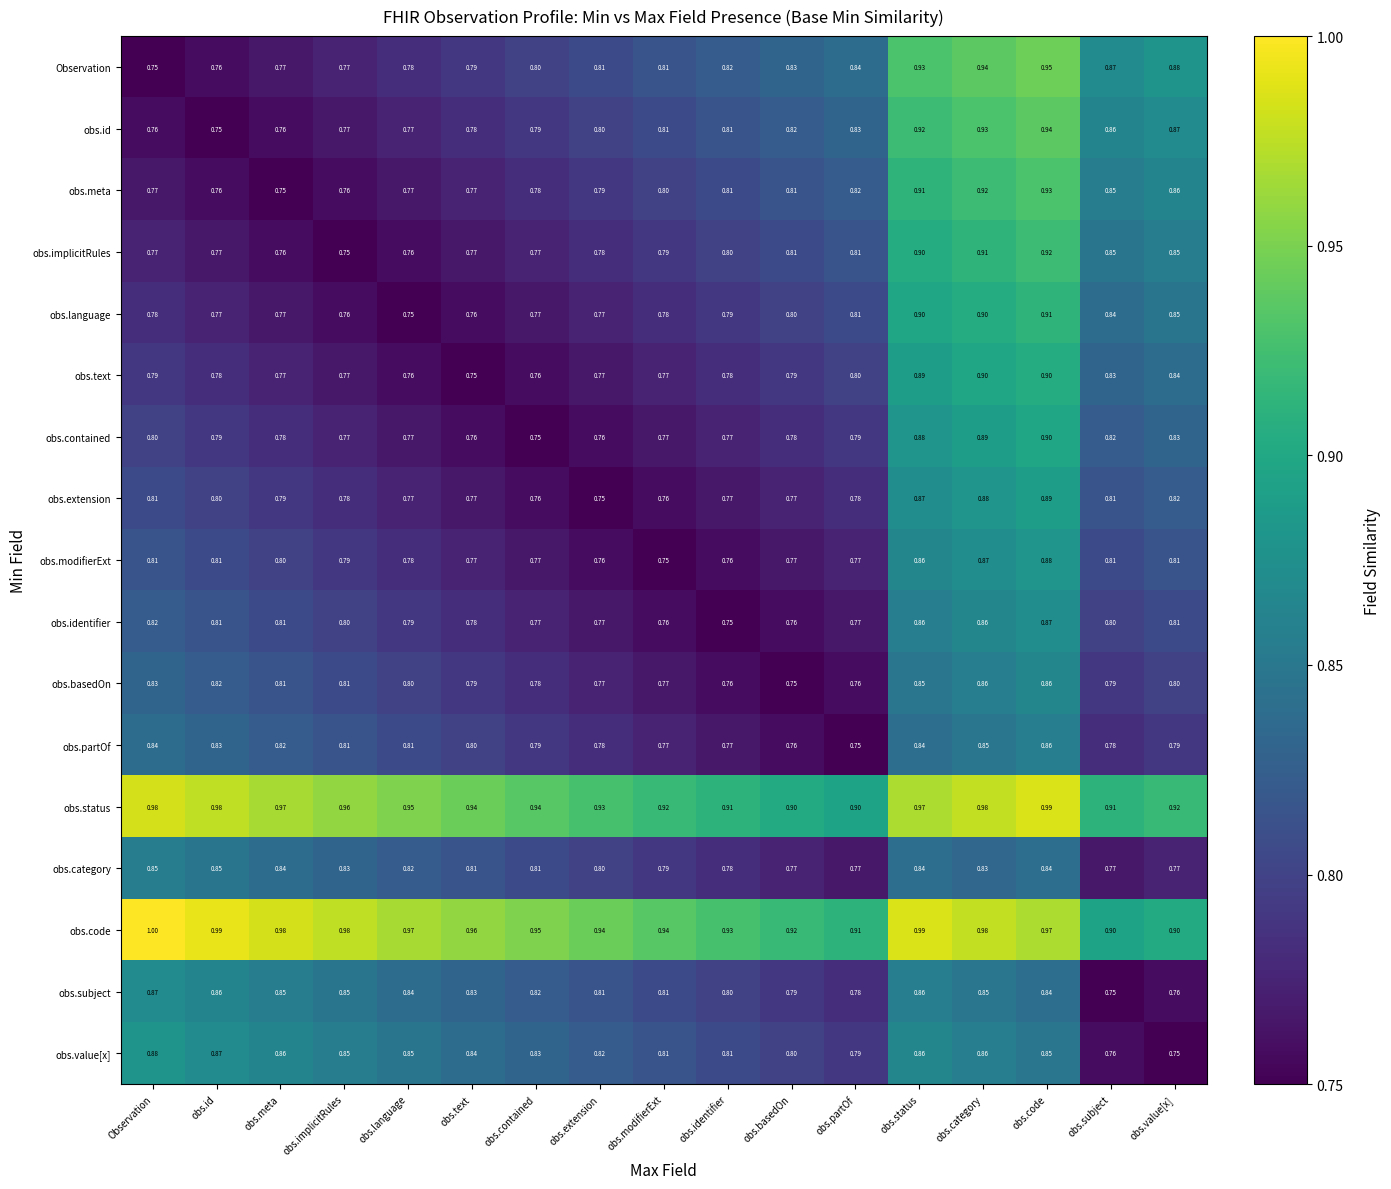

Which series has the largest range (max minus min)?

Observation